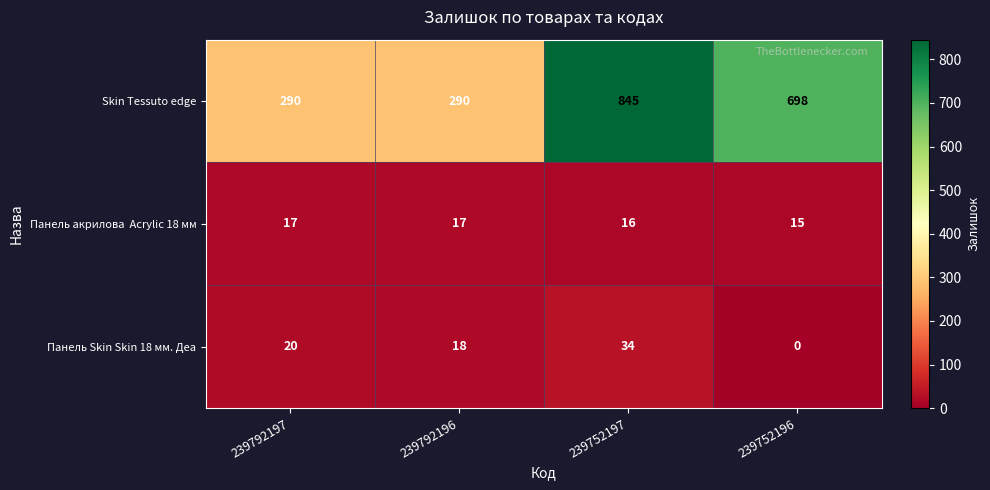

What is the average value of the Панель Skin Skin 18 мм. Деа series?

18